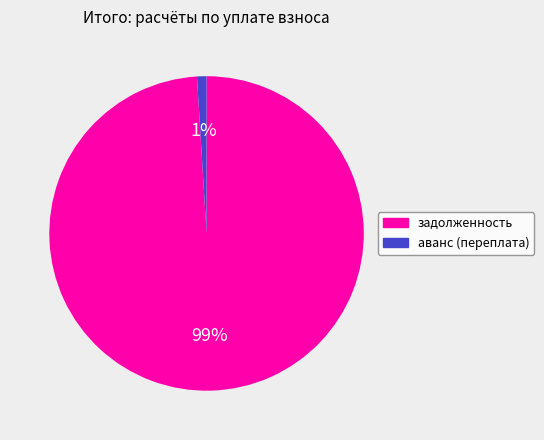

Is it true that задолженность is 99% of the pie?

True